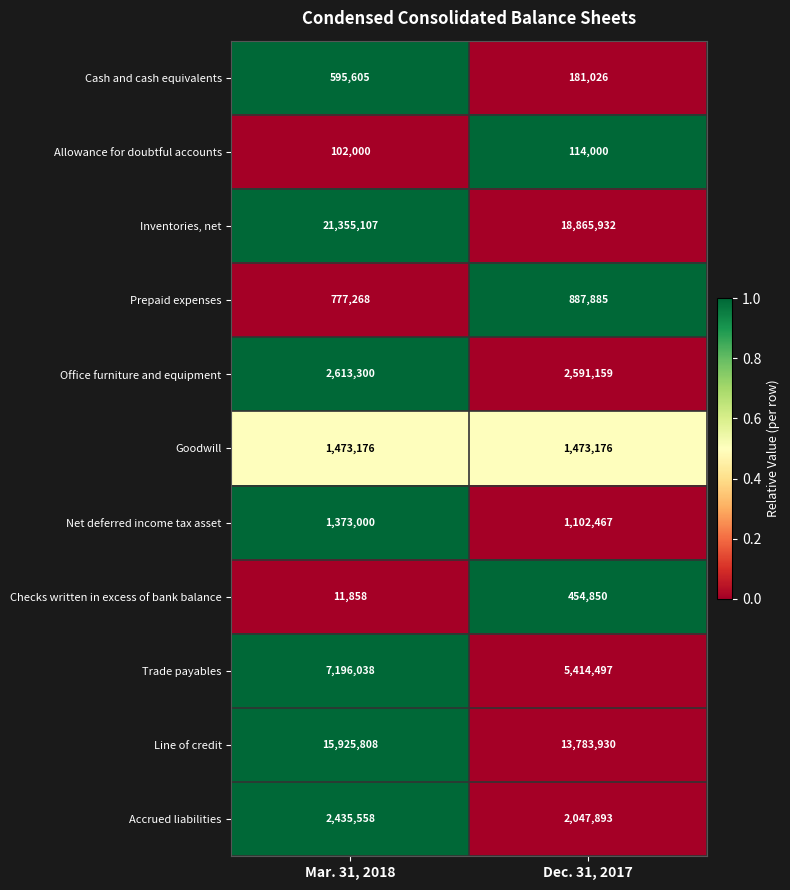

Which category has the lowest value across all series?

Mar. 31, 2018